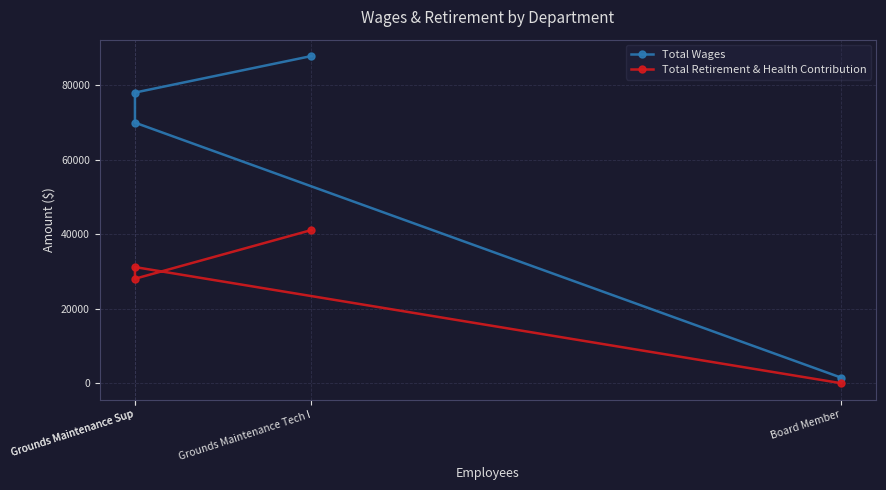

Which category has the highest value across all series?

Grounds Maintenance Tech I